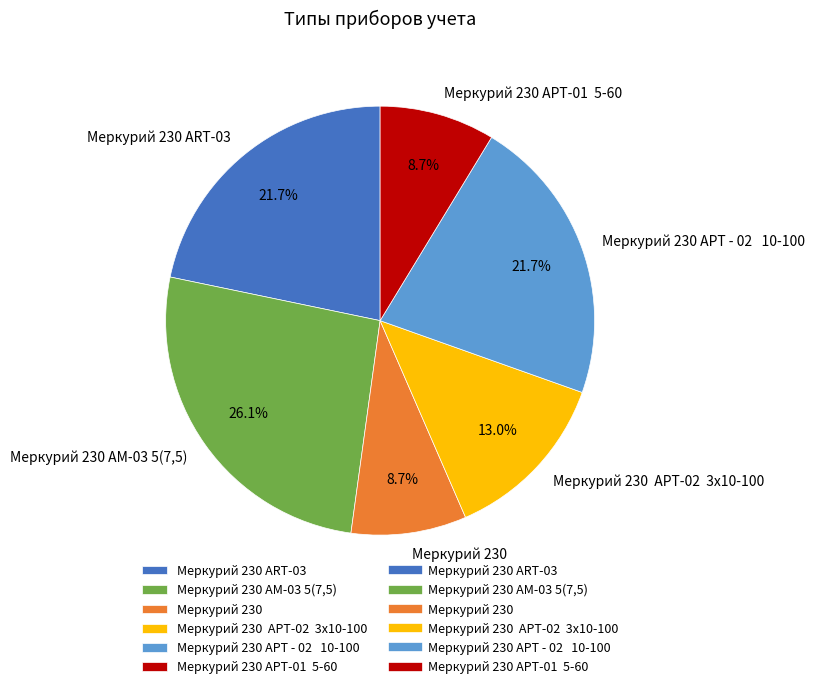

What is the largest slice in the pie chart?

Меркурий 230 АМ-03 5(7,5)